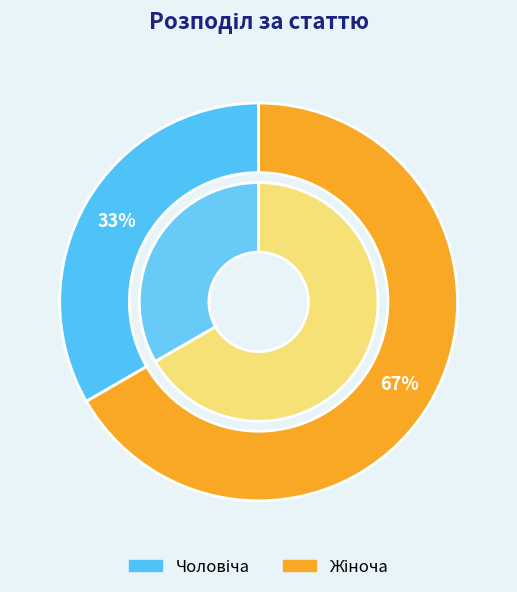

Does any single category account for the majority?

Yes